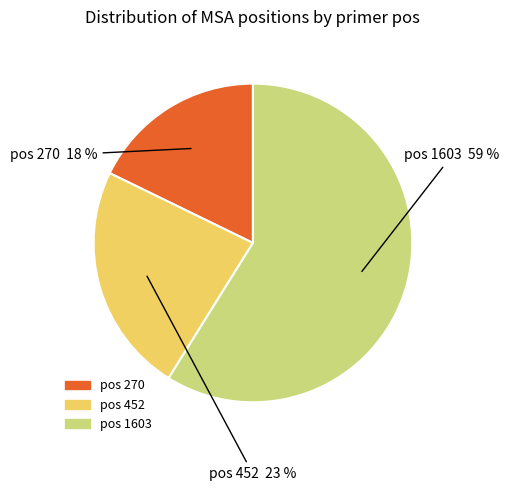

Do pos 452 and pos 270 together represent more than half of the pie?

No